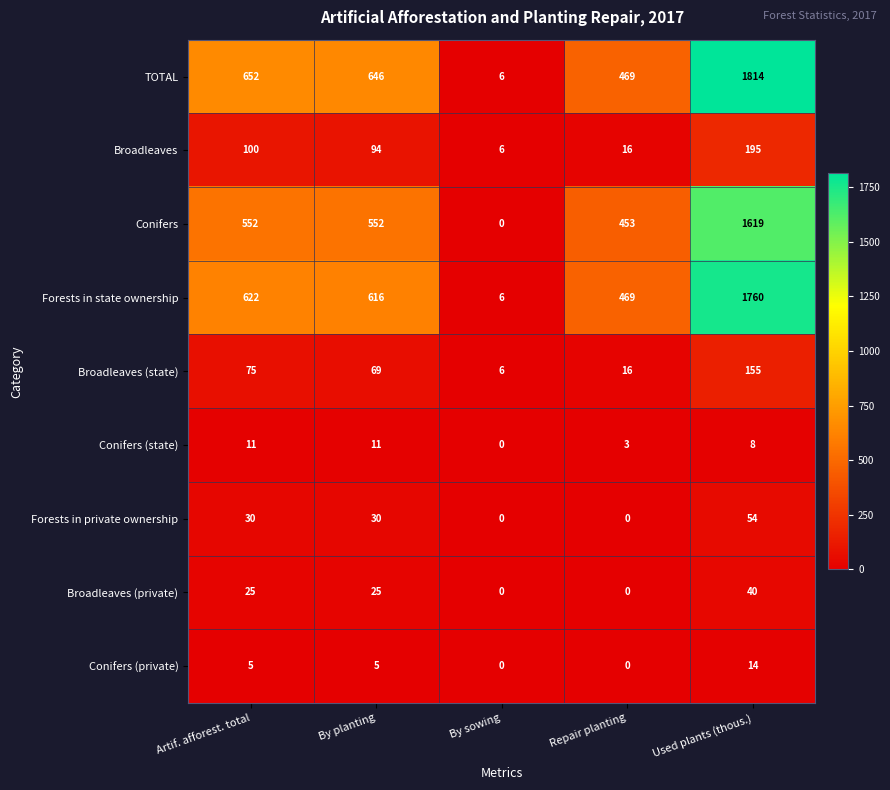

Where does the Conifers (state) series first go above 8?

Artif. afforest. total